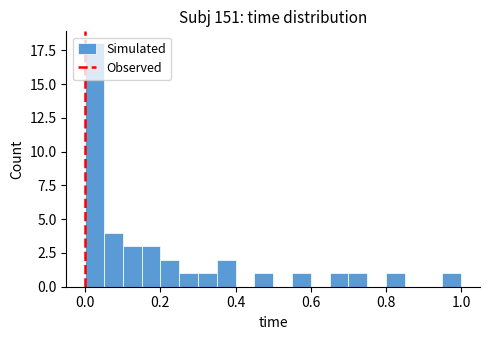

Read against the x-axis, roughly where is the centre of the tallest bar?

0.02